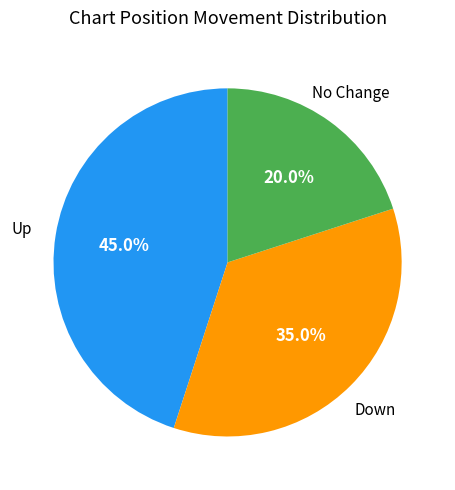

Which category has the smallest portion of the pie?

No Change